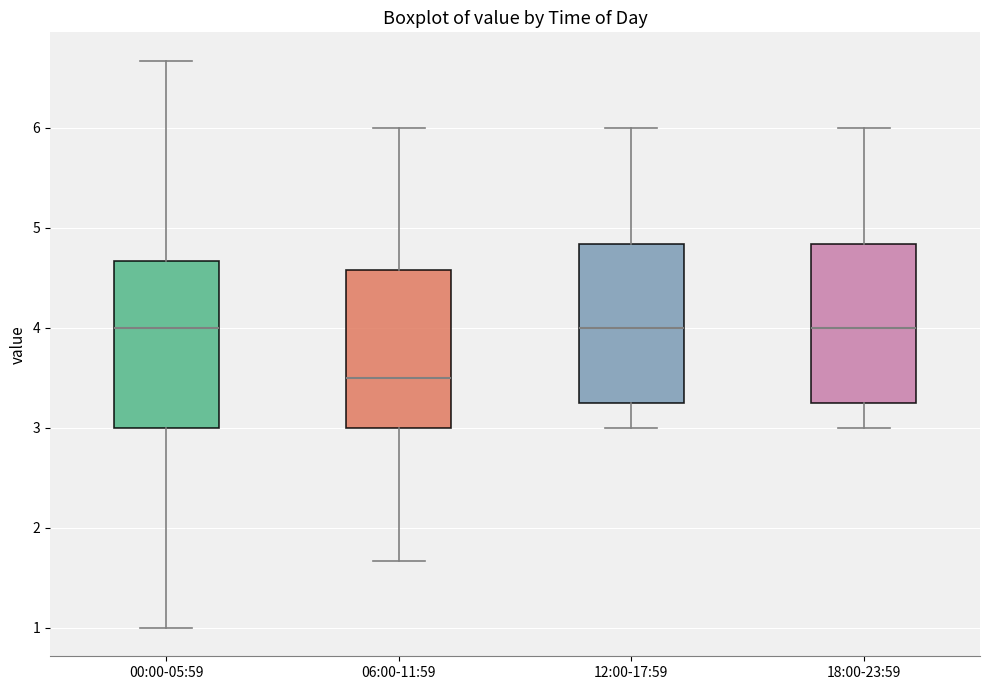

Where does the median line of the box for 06:00-11:59 sit on the y-axis? The values are not printed on the chart, so give them approximately, as read against the axis.

3.5